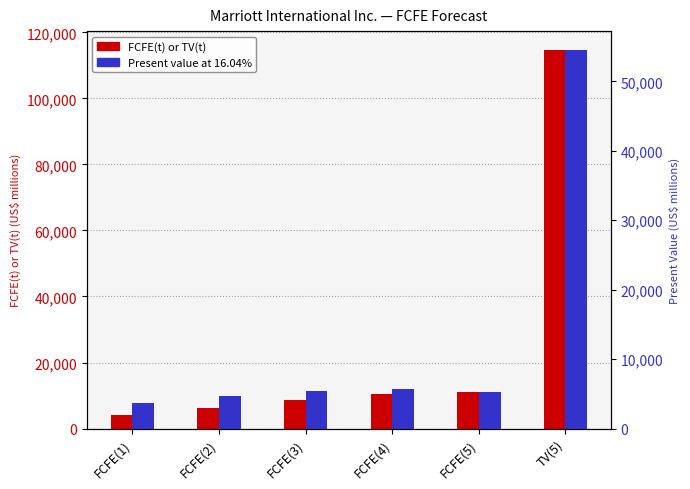

Reading right to left, transcribe all the data shown in this chart.

FCFE(t) or TV(t): 114667	10934	10322	8551	6311	4200
Present value at 16.04%: 54507	5198	5693	5473	4687	3620